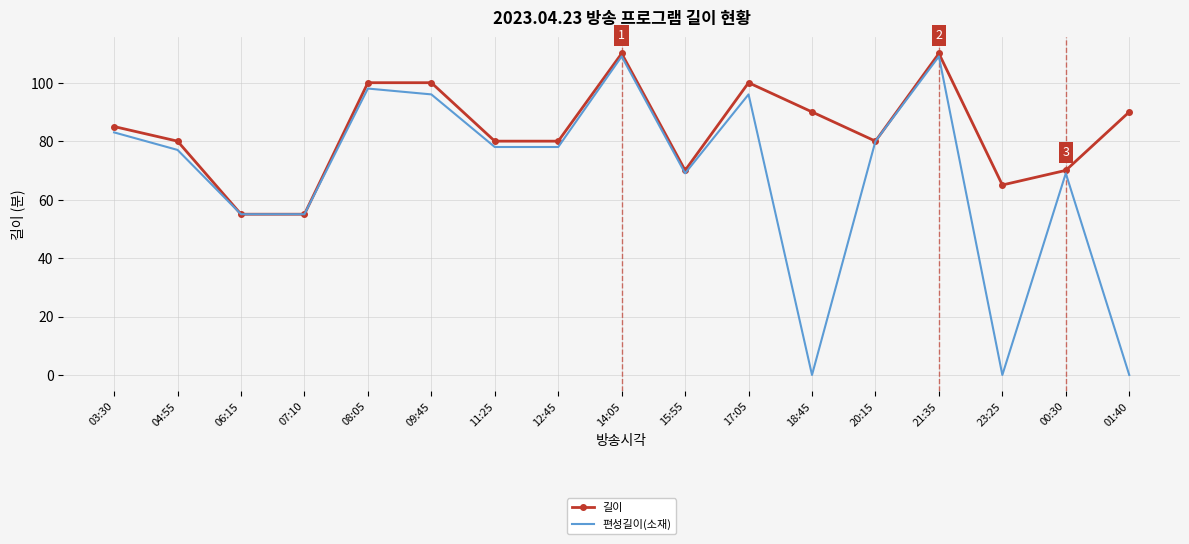

Is the value of 길이 at 04:55 greater than the value of 편성길이(소재) at 17:05?

No